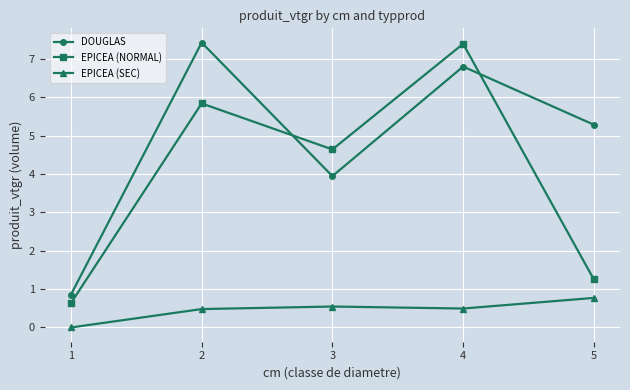

True or false: EPICEA (SEC) and EPICEA (NORMAL) cross at least once.

False